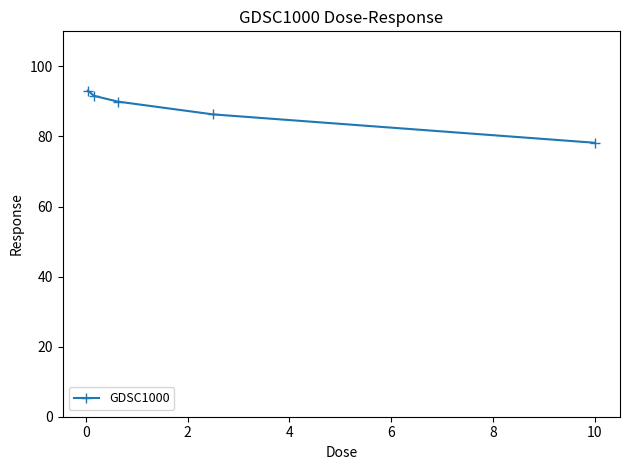

Does the chart have visible grid lines?

No